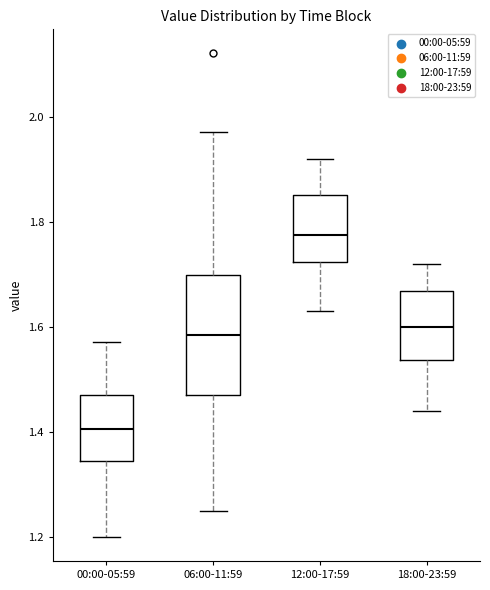

Reading left to right, transcribe this box plot: for each box, give where its median line is, the range the box spans, and where its two whiskers end, as read against the y-axis. The values are not printed on the chart, so give them approximately, as read against the axis.

00:00-05:59: median 1.40, box 1.34 to 1.48, whiskers 1.20 to 1.58
06:00-11:59: median 1.58, box 1.48 to 1.70, whiskers 1.26 to 1.98
12:00-17:59: median 1.78, box 1.72 to 1.86, whiskers 1.64 to 1.92
18:00-23:59: median 1.60, box 1.54 to 1.66, whiskers 1.44 to 1.72